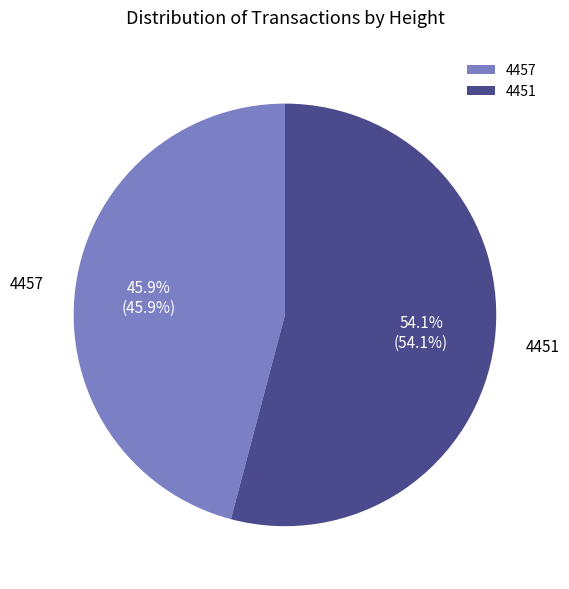

Which slice is the largest?

4451